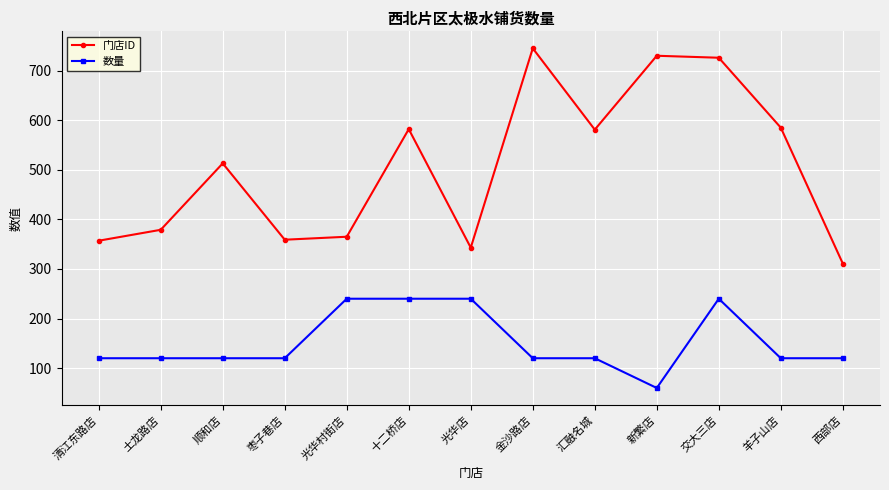

What is the difference between the second highest and second lowest values in the 数量 series?

120